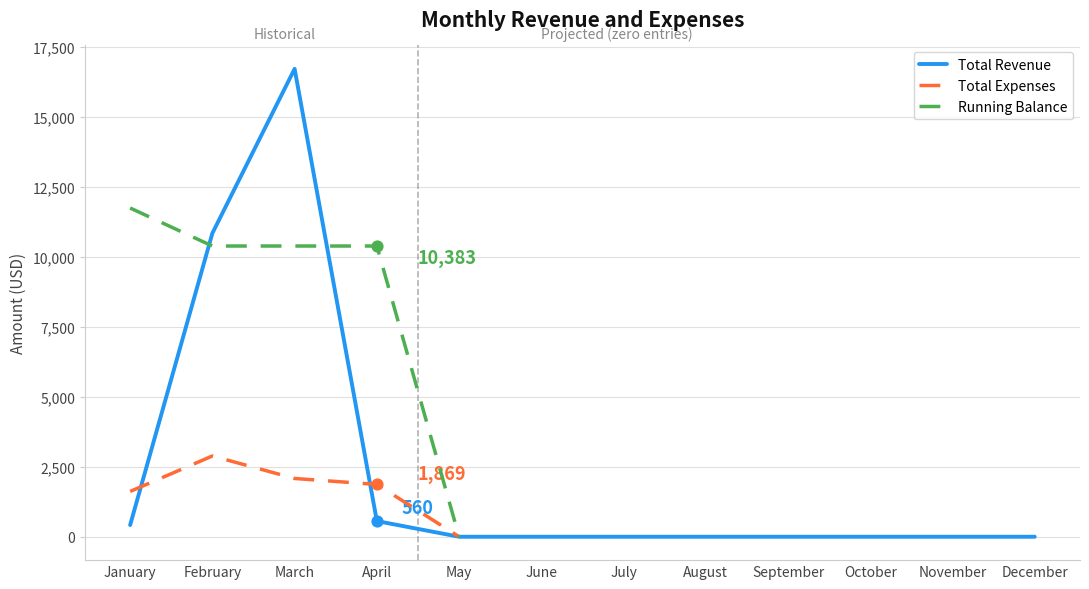

At how many categories does at least one series exceed 16176?

1